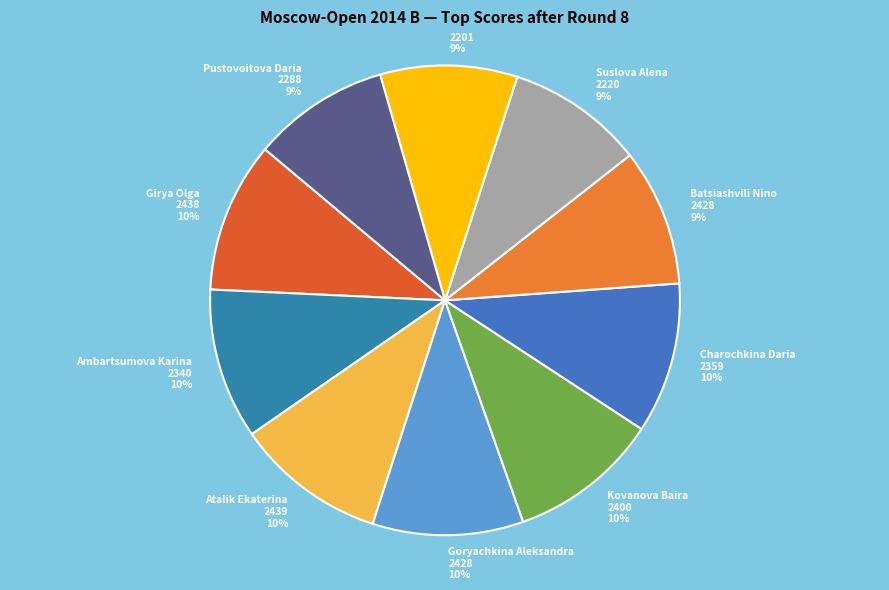

To the nearest percent, what is the average slice percentage?

10%